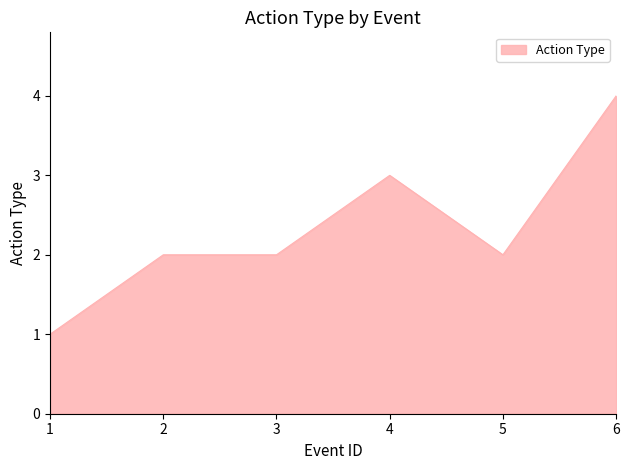

What is the sum of all values?

14